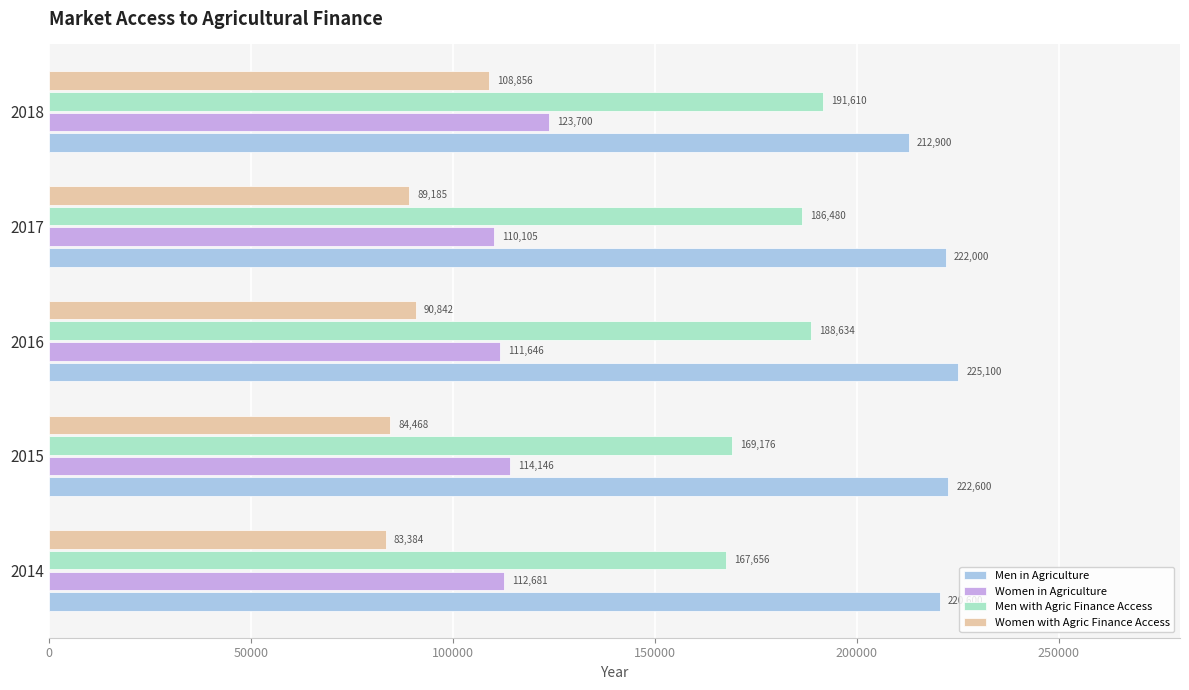

What is the sum of all Men in Agriculture values?

1103200